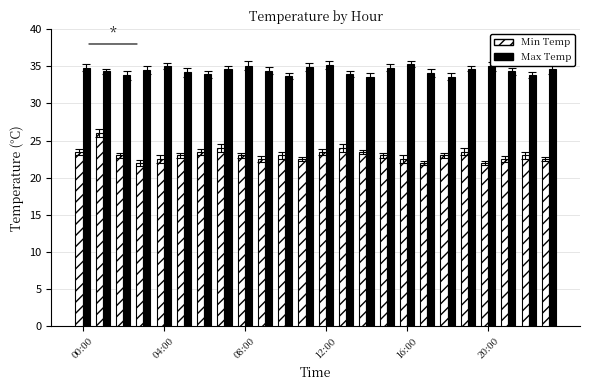

Which series has the widest spread of values?

Min Temp